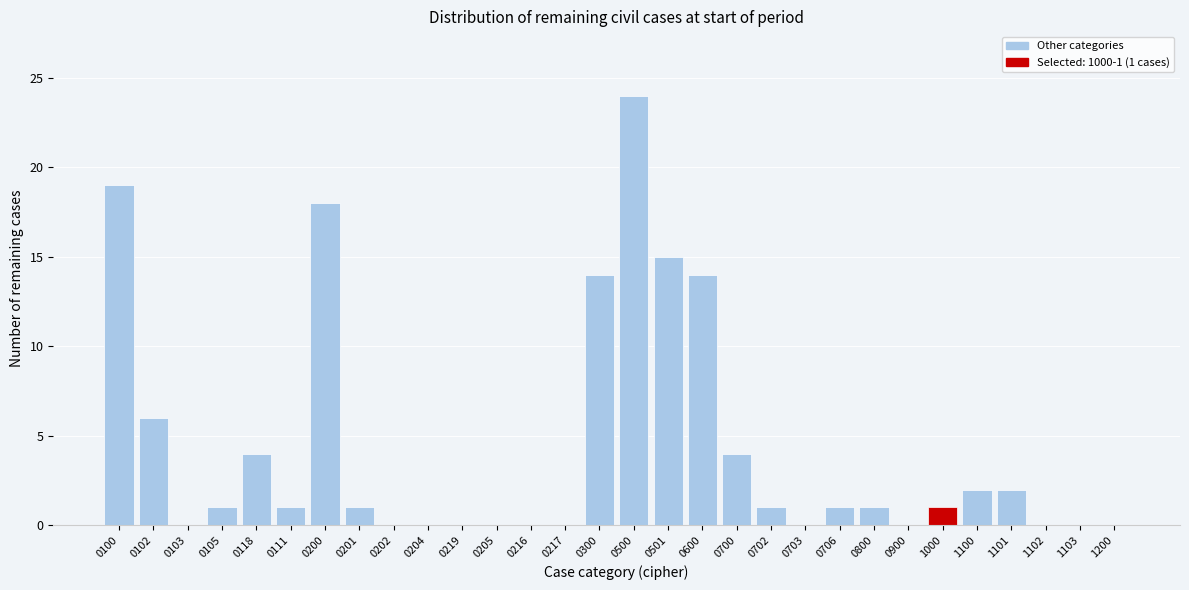

Reading left to right, list all the values displayed in this chart.

0100=19	0102=6	0103=0	0105=1	0118=4	0111=1	0200=18	0201=1	0202=0	0204=0	0219=0	0205=0	0216=0	0217=0	0300=14	0500=24	0501=15	0600=14	0700=4	0702=1	0703=0	0706=1	0800=1	0900=0	1000=1	1100=2	1101=2	1102=0	1103=0	1200=0